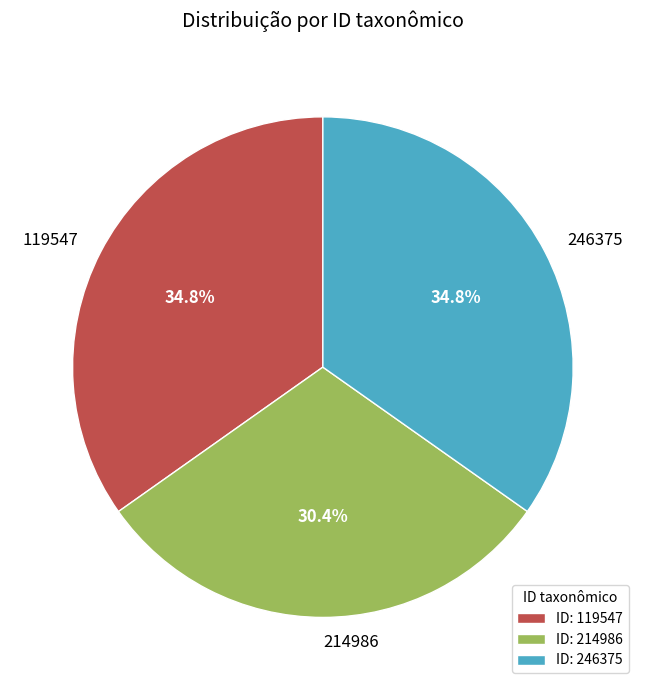

What percentage is the 119547 slice, to the nearest percent?

35%